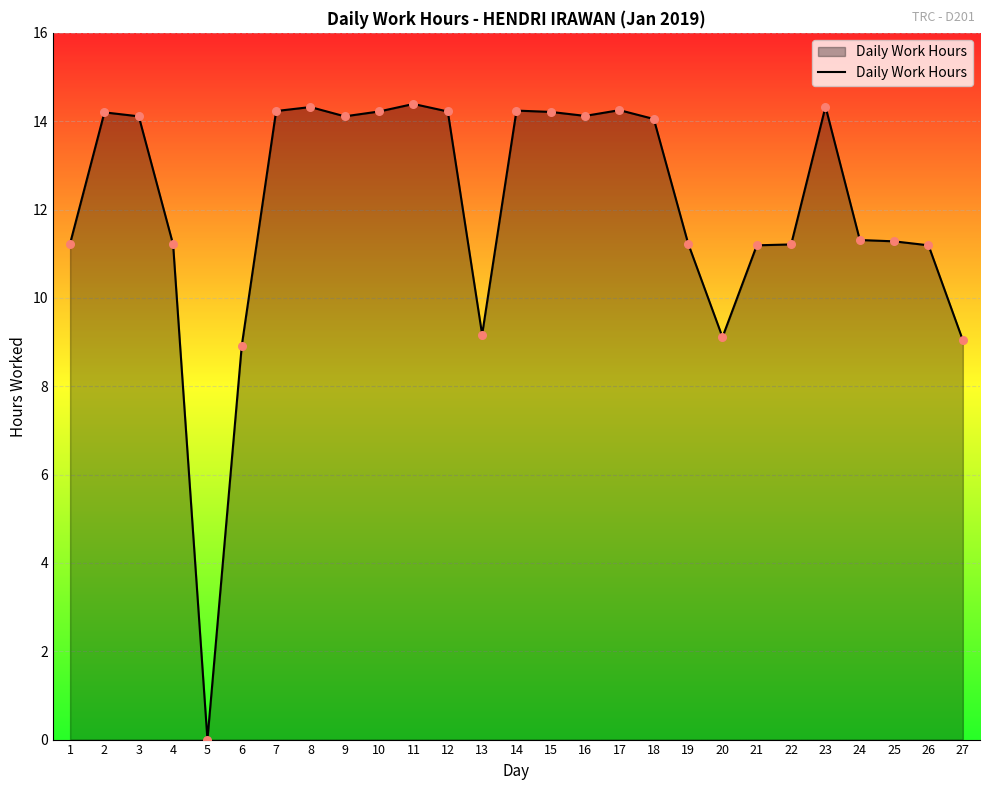

What is the change in value from 13 to 17?

+5.1